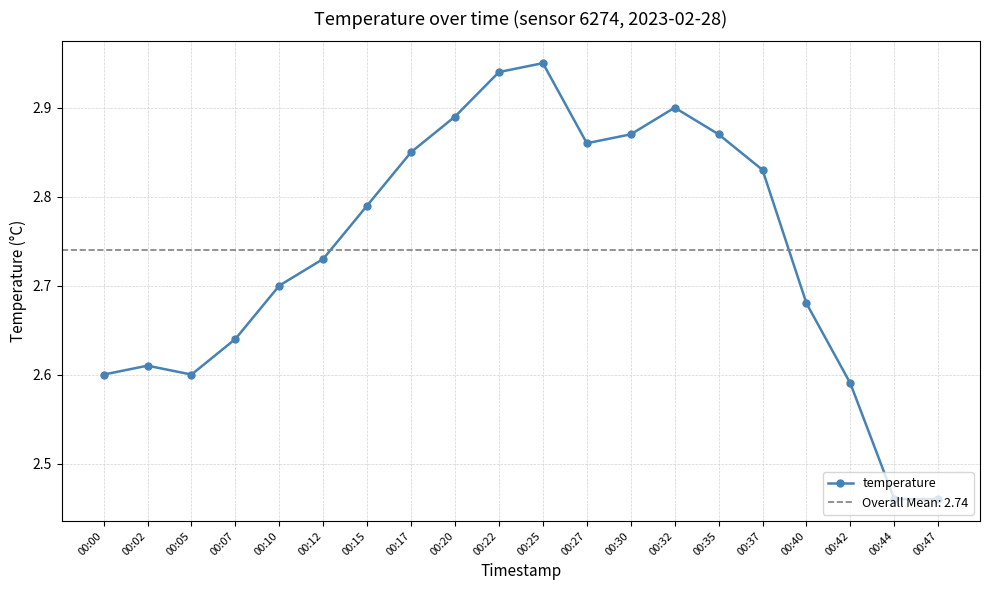

Count the values in the range 2 to 3.

20